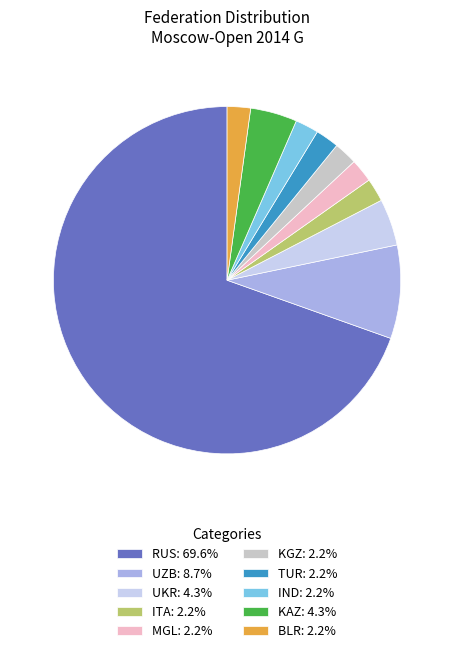

Is there a majority slice in this chart?

Yes